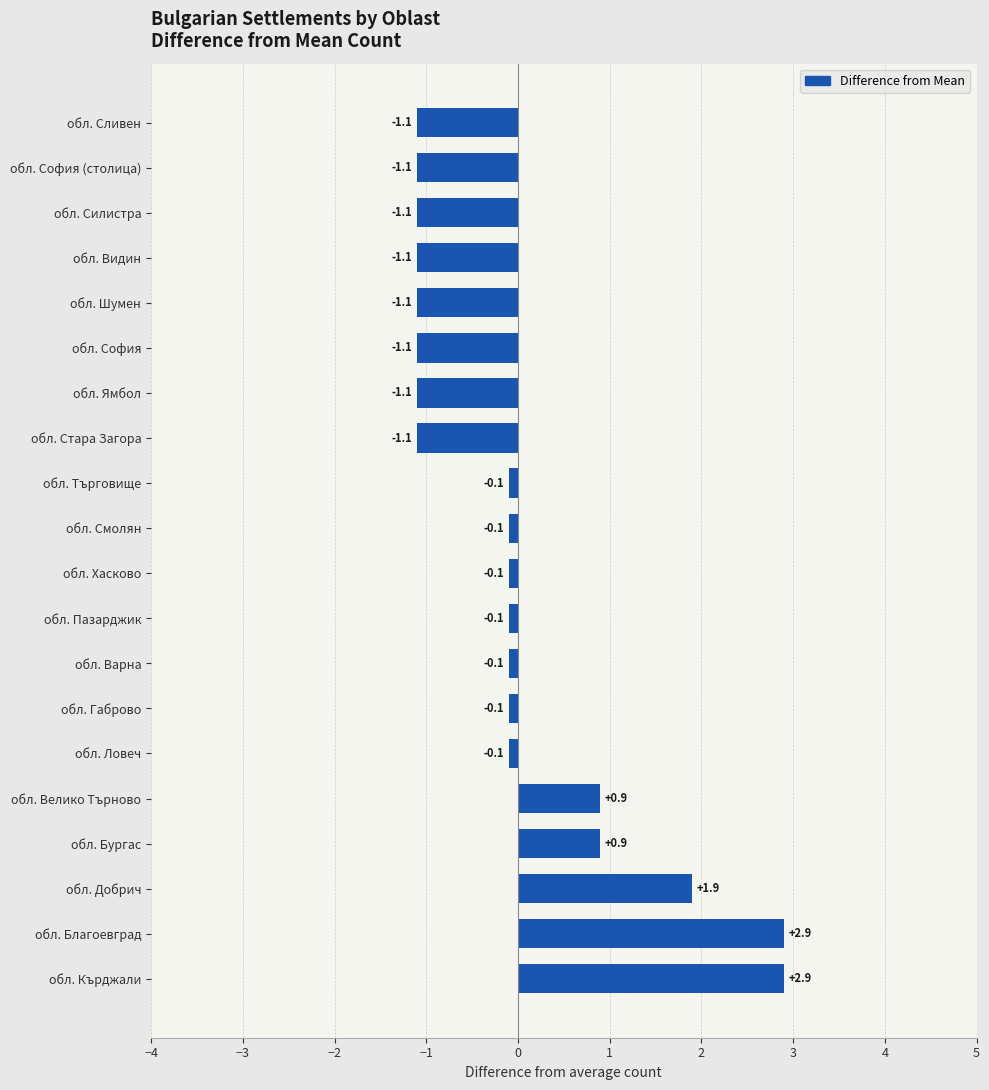

The chart shows a value of -1.9 at обл. Ямбол. True or false?

False